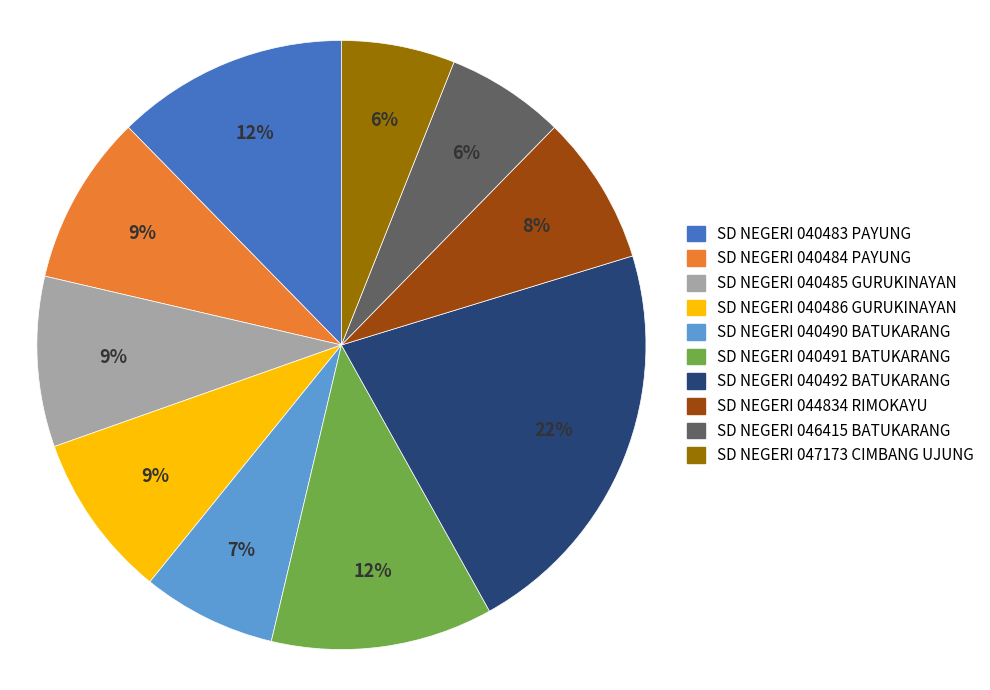

To the nearest percent, what is the combined percentage of SD NEGERI 047173 CIMBANG UJUNG and SD NEGERI 046415 BATUKARANG?

12%